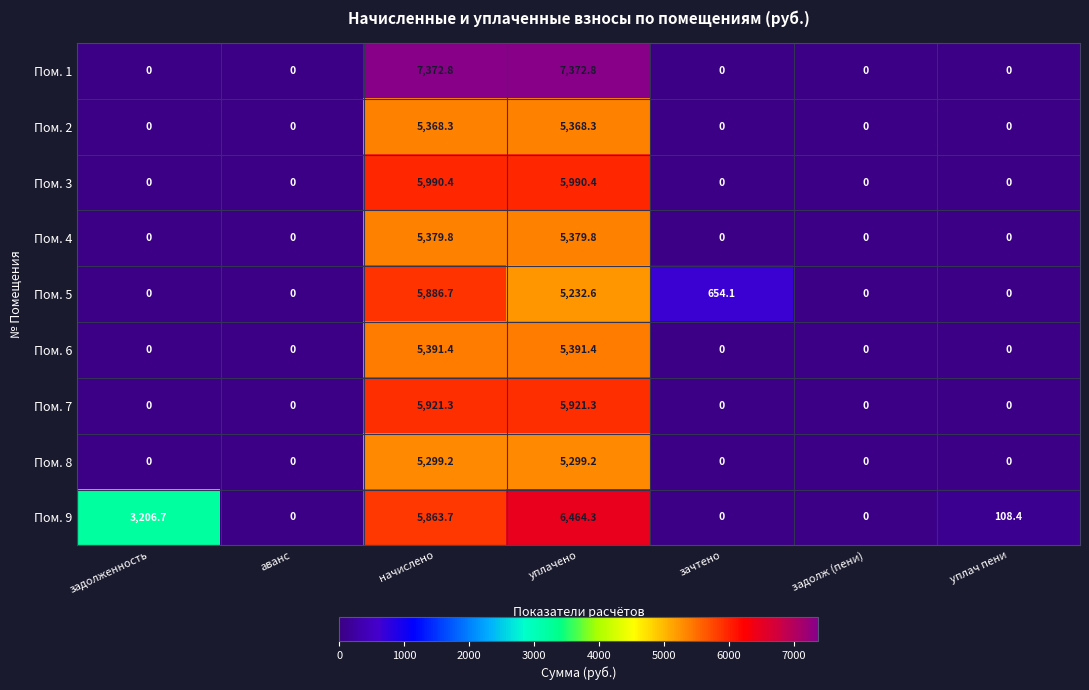

How many categories are shown in the chart?

7